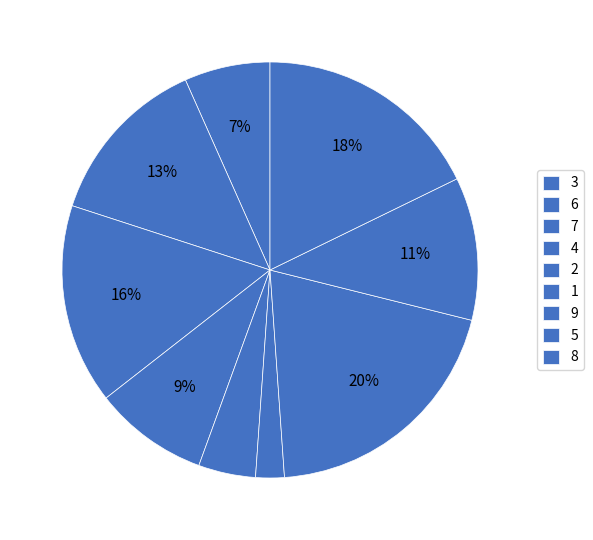

How many segments does this pie chart have?

9